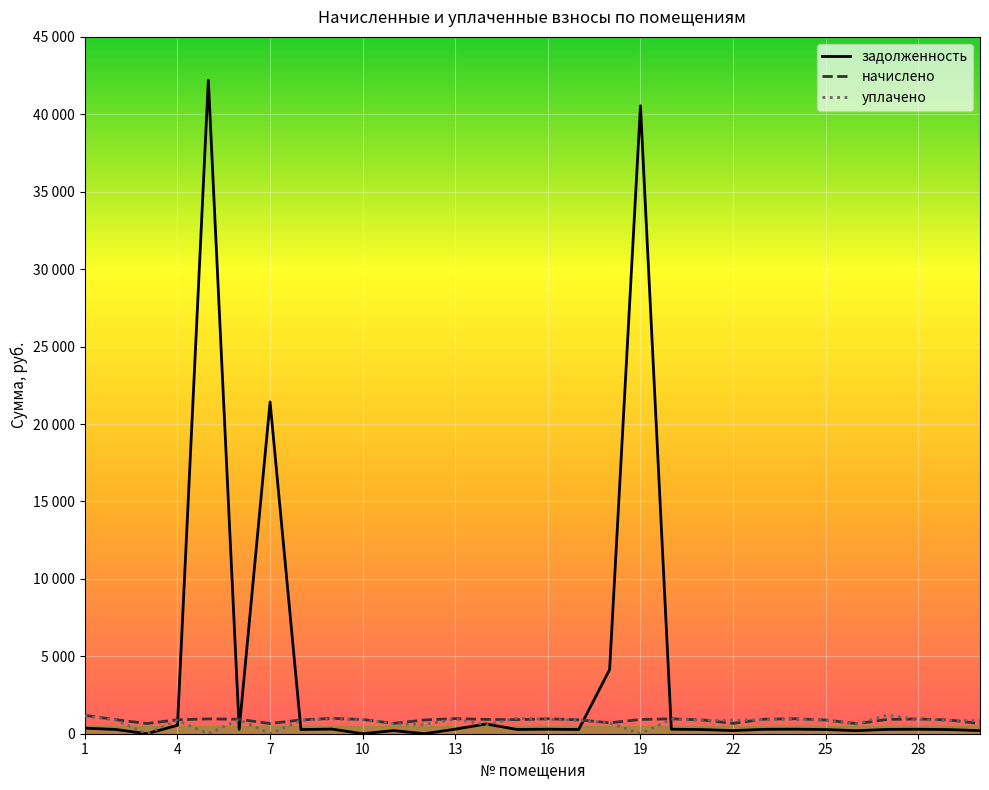

Reading left to right, transcribe all the data shown in this chart.

задолженность: 359.0	275.1	0.0	544.8	42197.9	282.4	21425.2	269.7	299.7	0.0	201.8	0.0	295.0	630.0	274.4	291.7	271.7	4138.1	40548.8	291.0	269.7	202.5	283.7	292.4	269.9	196.5	279.1	288.4	268.4	198.5
начислено: 1186.9	909.4	658.4	900.6	957.9	933.7	656.2	891.8	990.9	920.4	667.2	887.4	975.5	924.8	907.2	964.5	898.4	702.5	920.4	962.3	891.8	669.4	938.0	966.7	887.4	649.6	922.6	953.5	887.4	656.2
уплачено: 1150.2	881.3	0.0	845.0	0.0	904.8	0.0	864.3	960.3	900.0	646.6	591.6	945.4	579.7	1000.0	934.7	870.7	688.7	0.0	932.6	864.3	871.9	909.1	936.8	860.0	629.5	1201.7	924.0	860.0	854.7